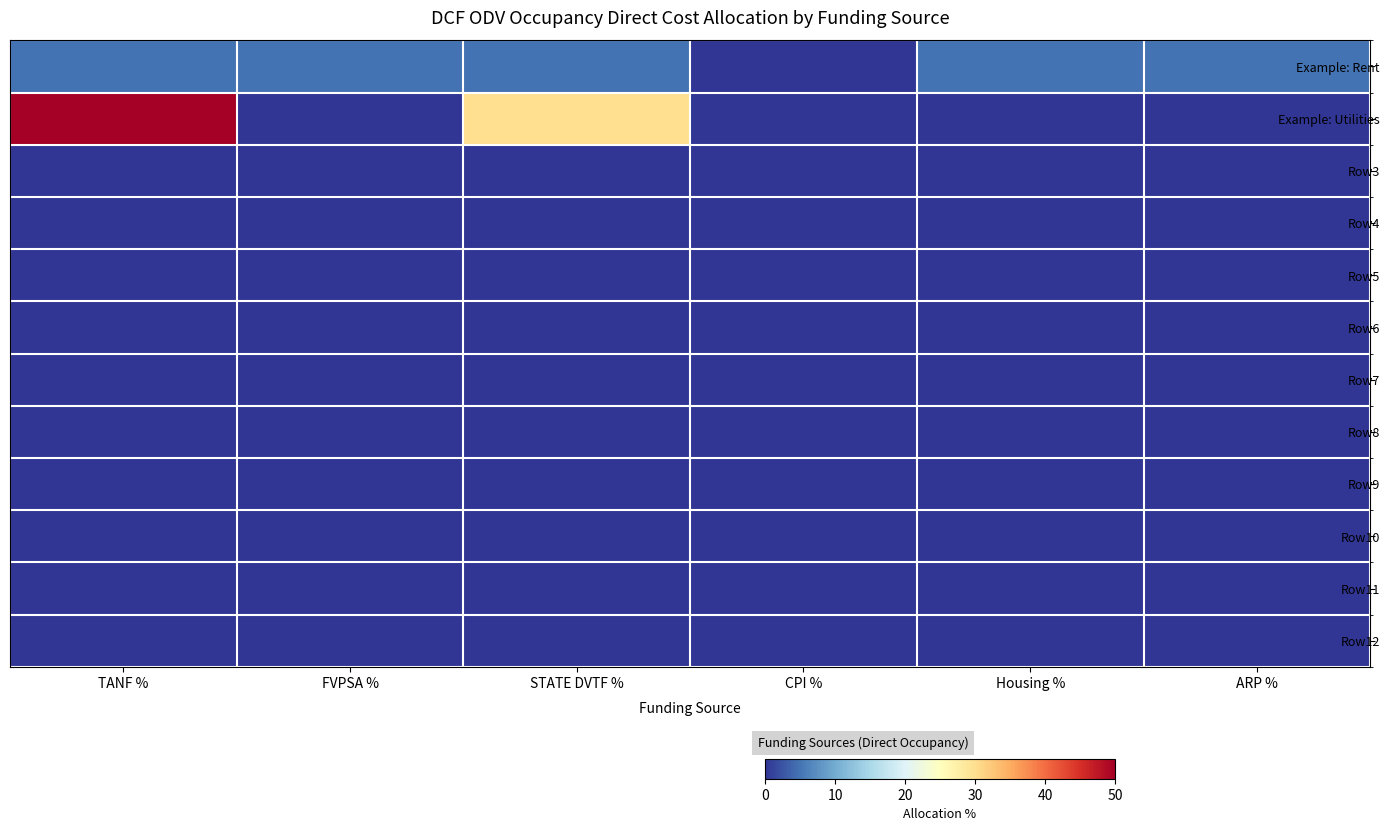

Count the number of data series in this chart.

12